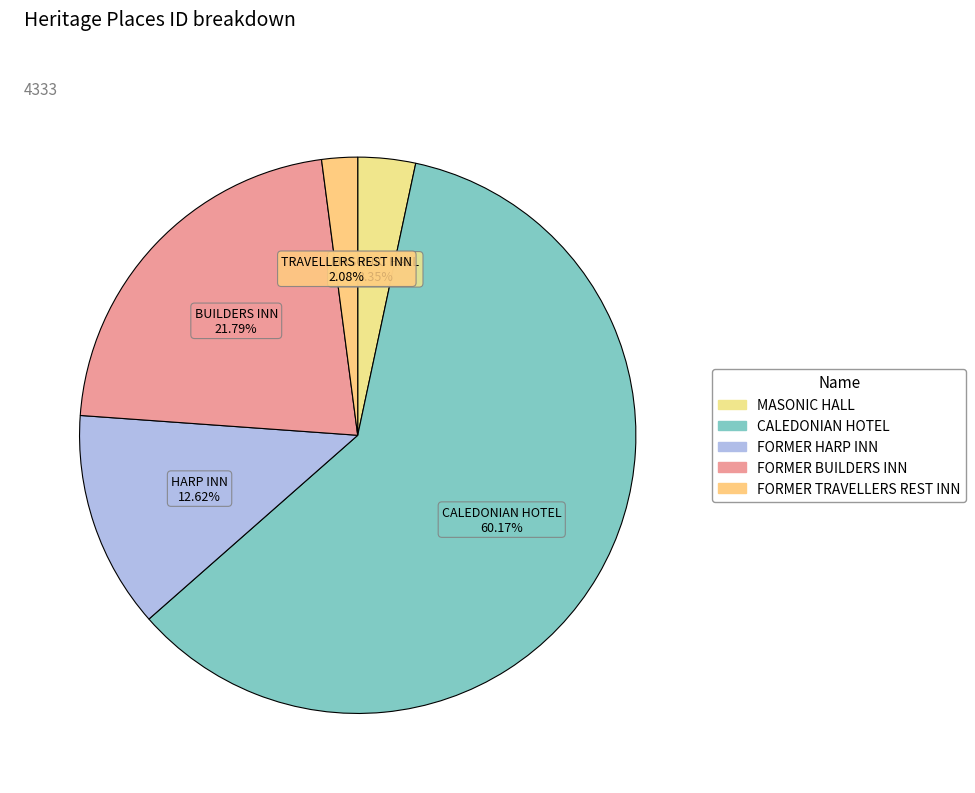

True or false: FORMER BUILDERS INN accounts for 22% of the total.

True